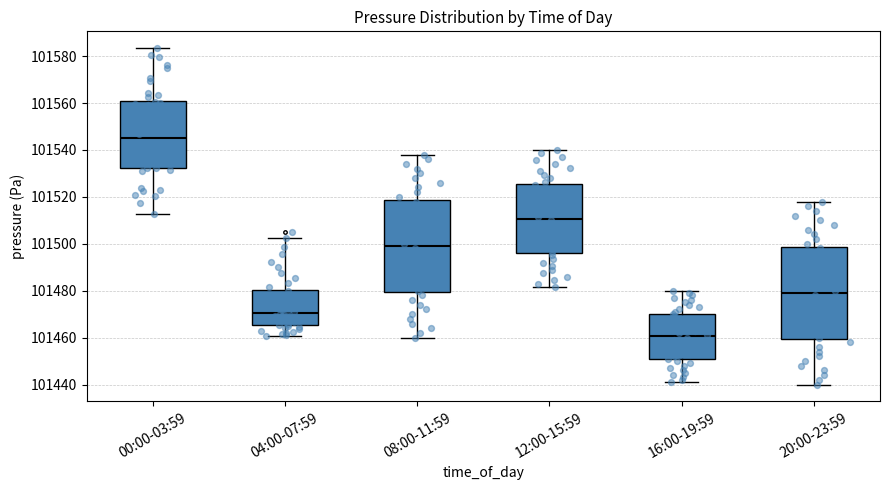

Where does the upper whisker of the box for 04:00-07:59 end on the y-axis? The values are not printed on the chart, so give them approximately, as read against the axis.

101502